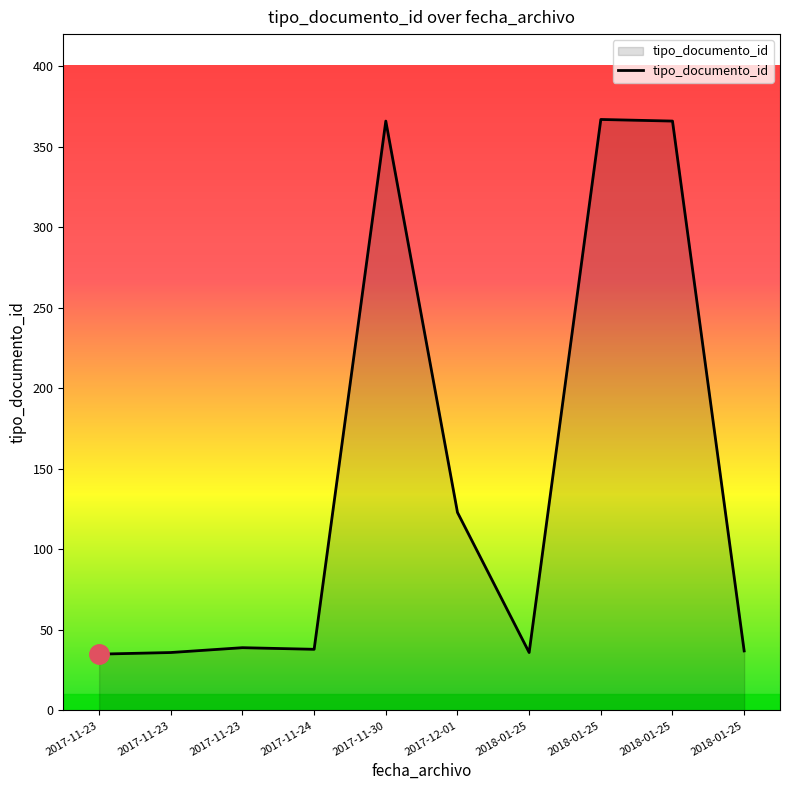

The chart shows a value of 36 at 2017-11-23. True or false?

True